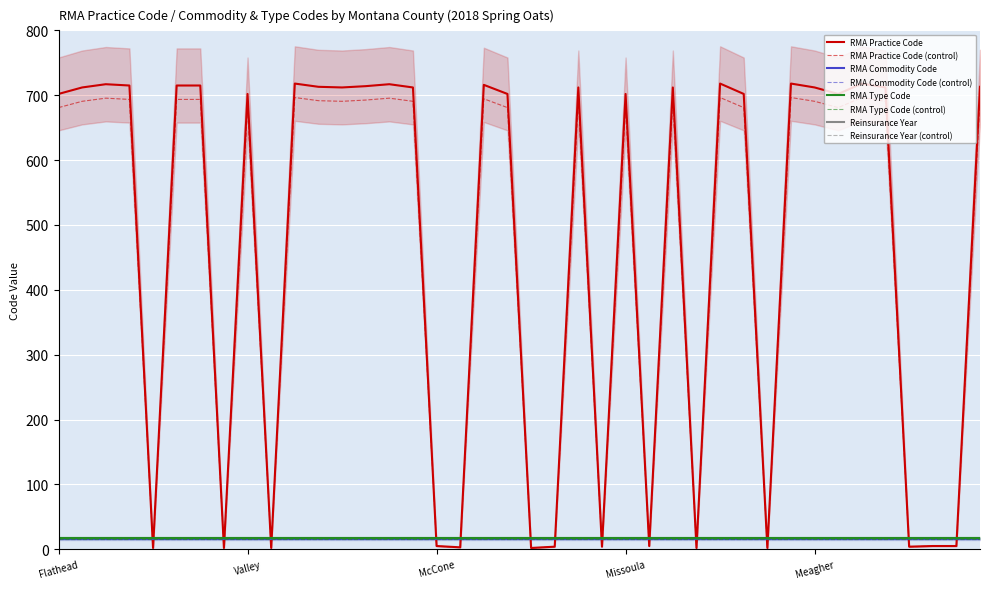

What is the highest value of the RMA Commodity Code series?

16.0